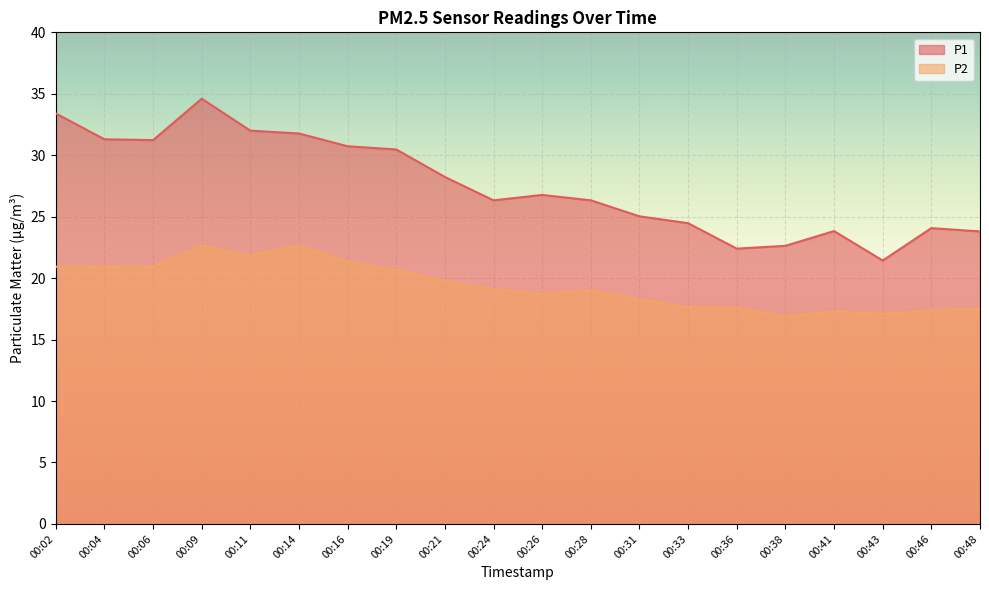

What is the difference between the maximum and minimum values in the P2 series?

5.8